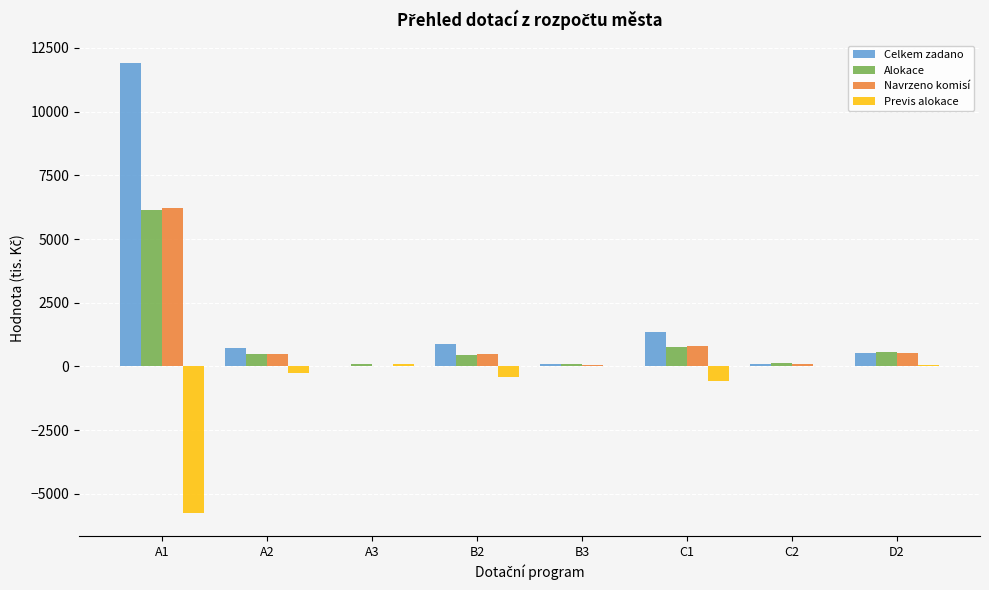

What is the highest value of the Celkem zadano series?

11917.6